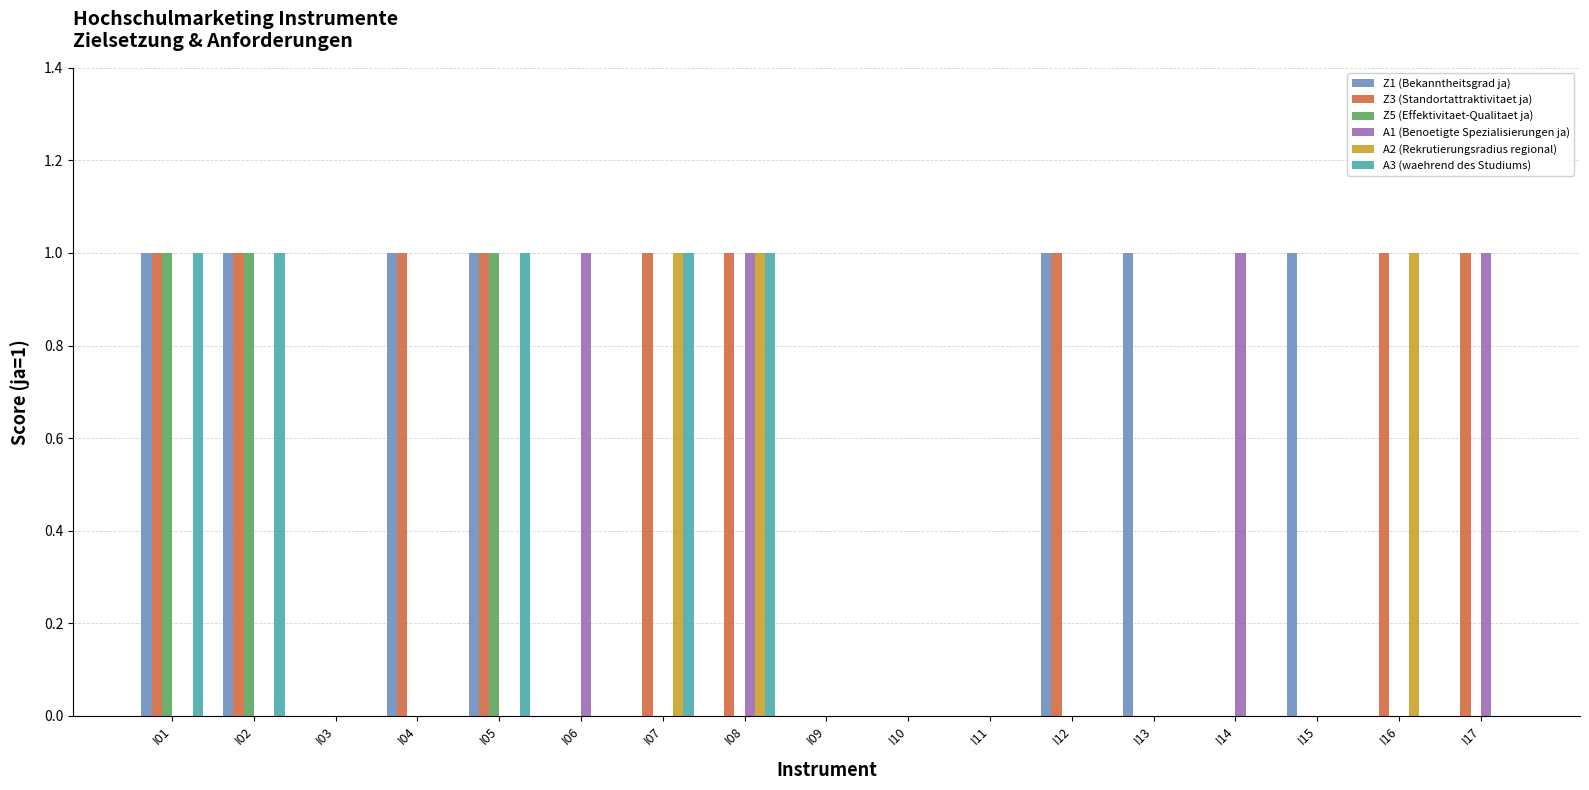

The A2 (Rekrutierungsradius regional) series shows 0 at I17. True or false?

True